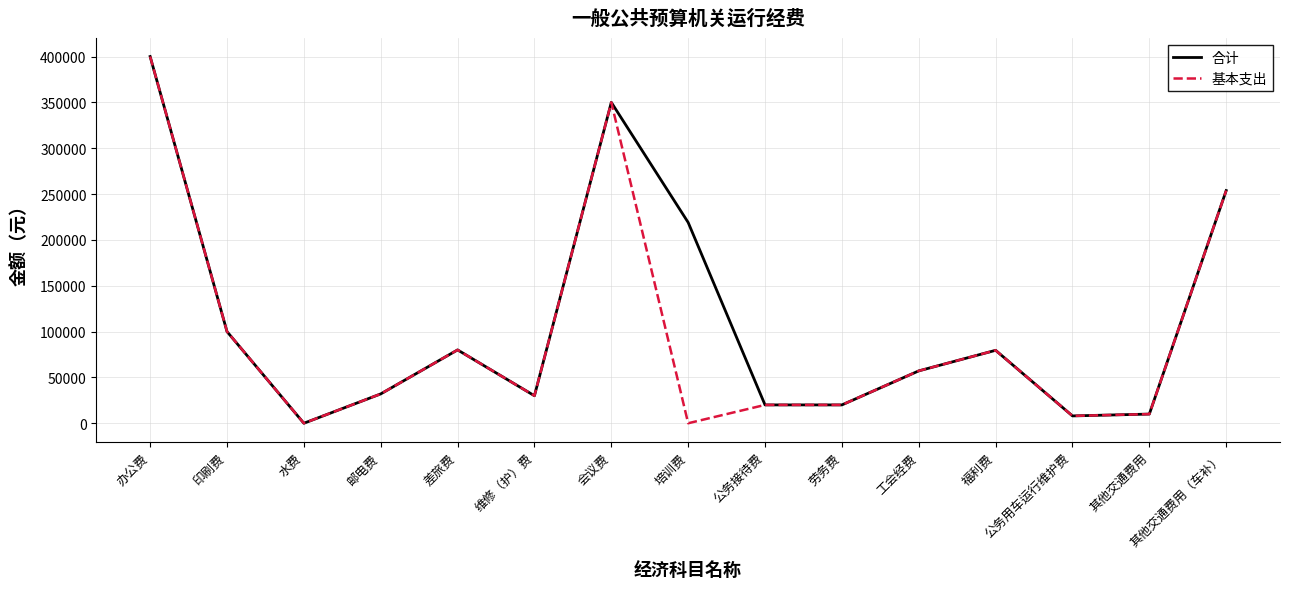

What is the difference between the second highest and second lowest values in the 合计 series?

342000.0